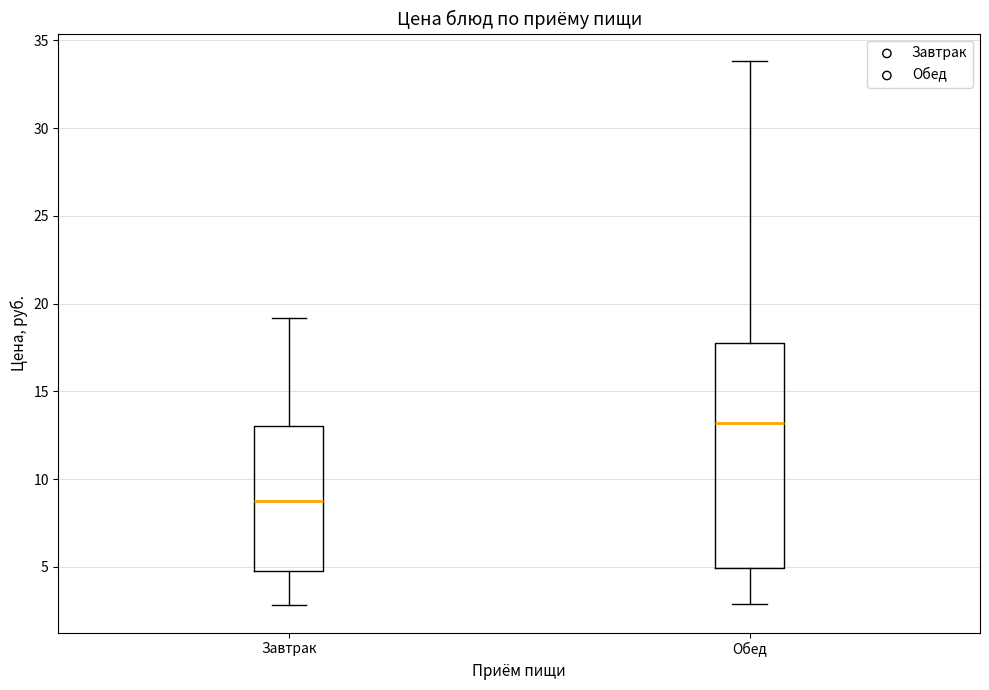

Reading left to right, transcribe this box plot: for each box, give where its median line is, the range the box spans, and where its two whiskers end, as read against the y-axis. The values are not printed on the chart, so give them approximately, as read against the axis.

Завтрак: median 9.0, box 5.0 to 13.0, whiskers 3.0 to 19.0
Обед: median 13.0, box 5.0 to 17.5, whiskers 3.0 to 34.0